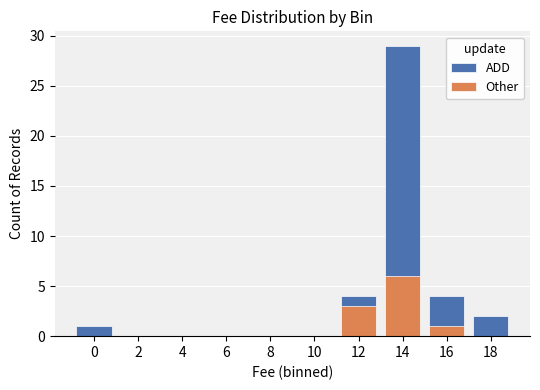

Which has a higher value, 14 or 2?

14